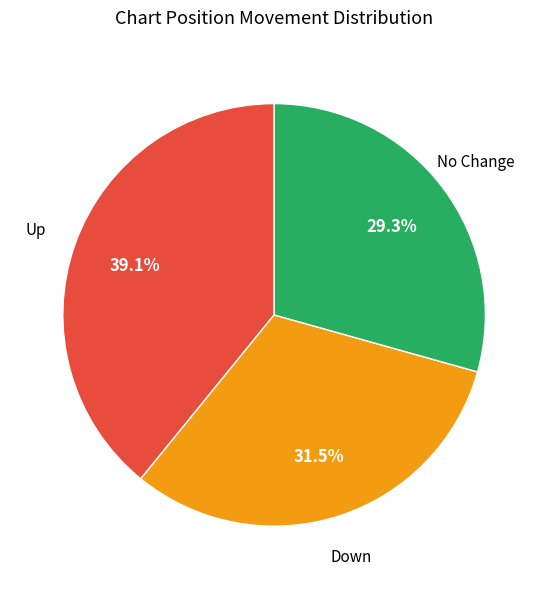

Does any single category account for the majority?

No